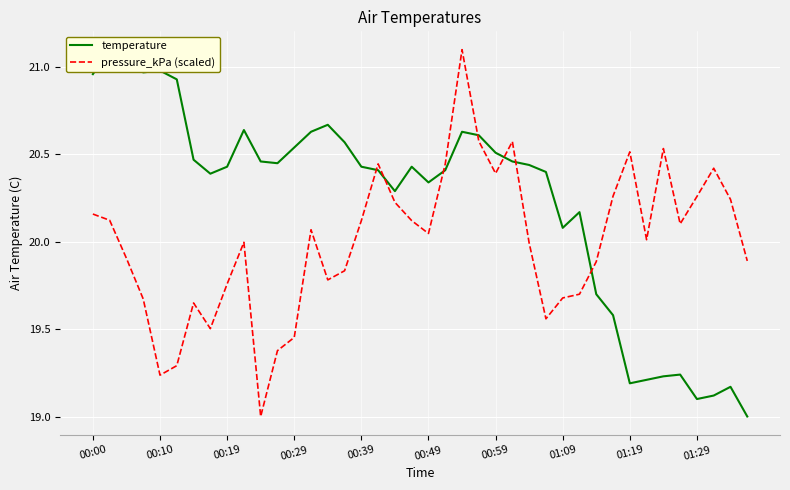

How many times do pressure_kPa (scaled) and temperature cross each other?

7